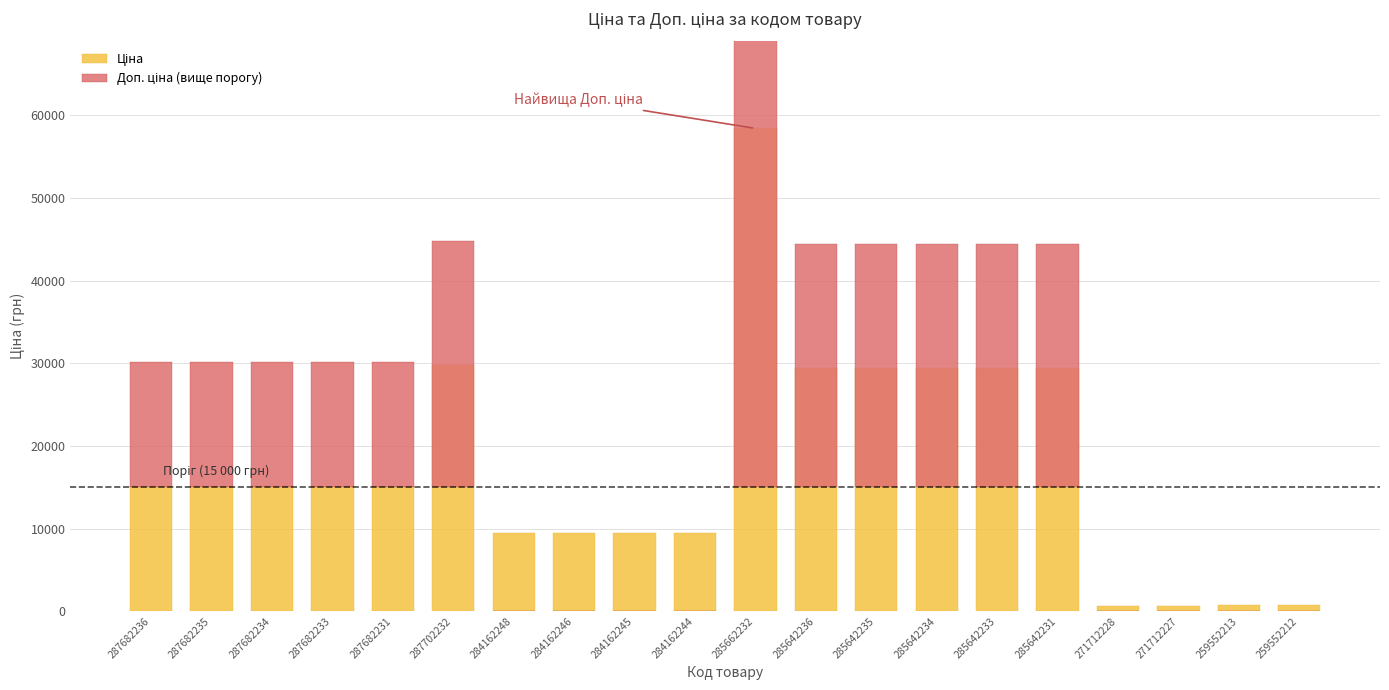

Between 285642231 and 285642233, which is larger?

285642231